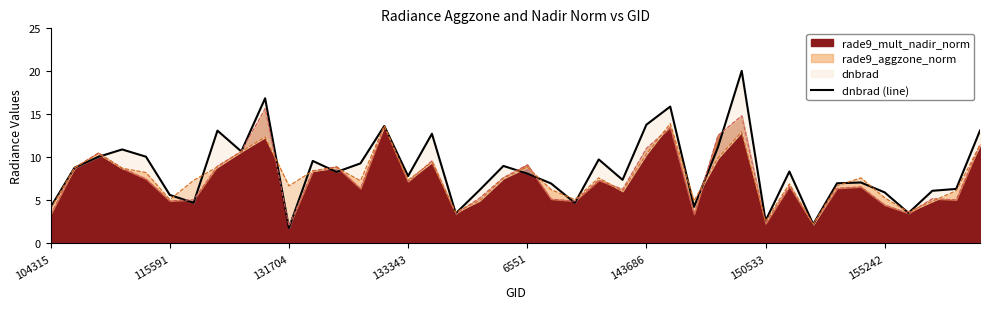

The value of rade9_mult_nadir_norm at 150533 is 3.3. True or false?

False